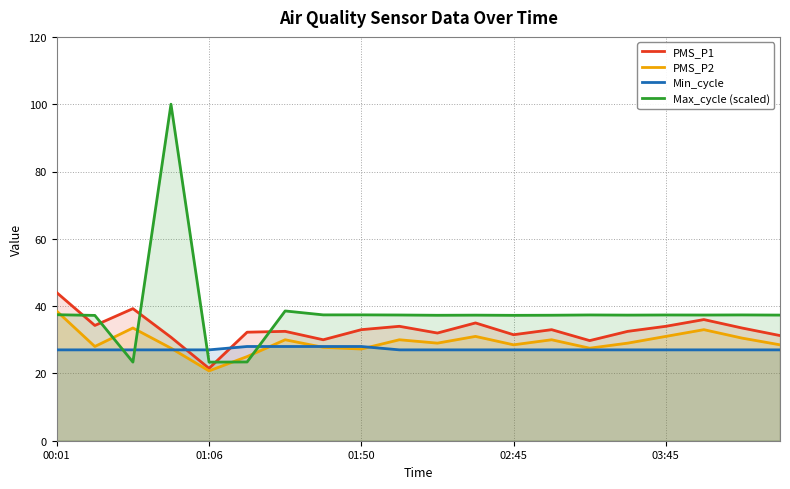

What is the smallest value displayed?

20.8